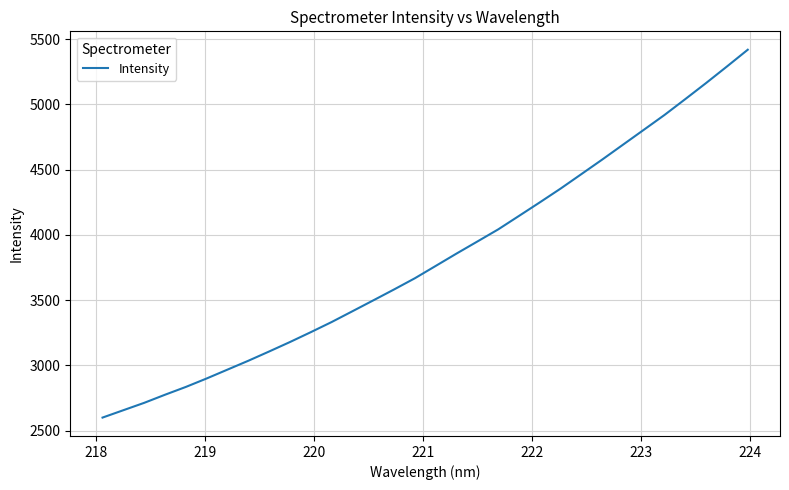

What is the maximum value shown in the chart?

5419.1